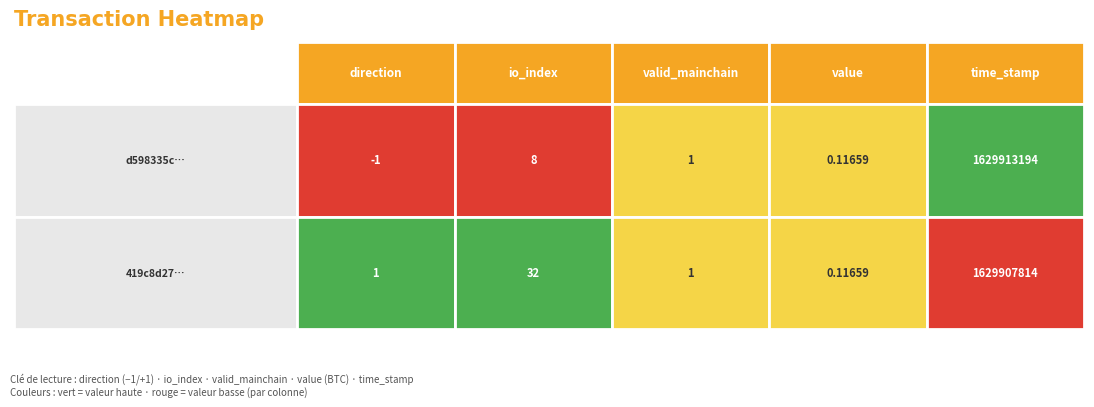

Reading right to left, list all the values displayed in this chart.

d598335c7004f07b5ef17e8db6be1d913d04df7: 1629913194.0	0.1	1.0	8.0	-1.0
419c8d27ec0d8f59bc3defd3c44aeff71d6ae59: 1629907814.0	0.1	1.0	32.0	1.0